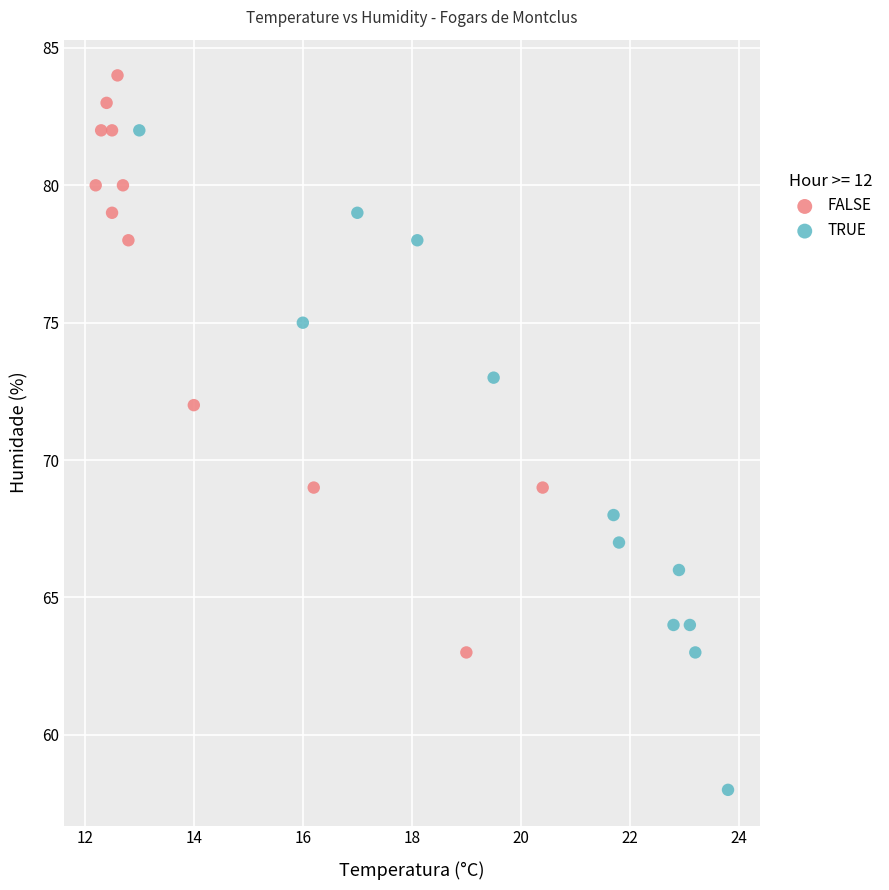

Which series has the largest Y range (max minus min)?

TRUE